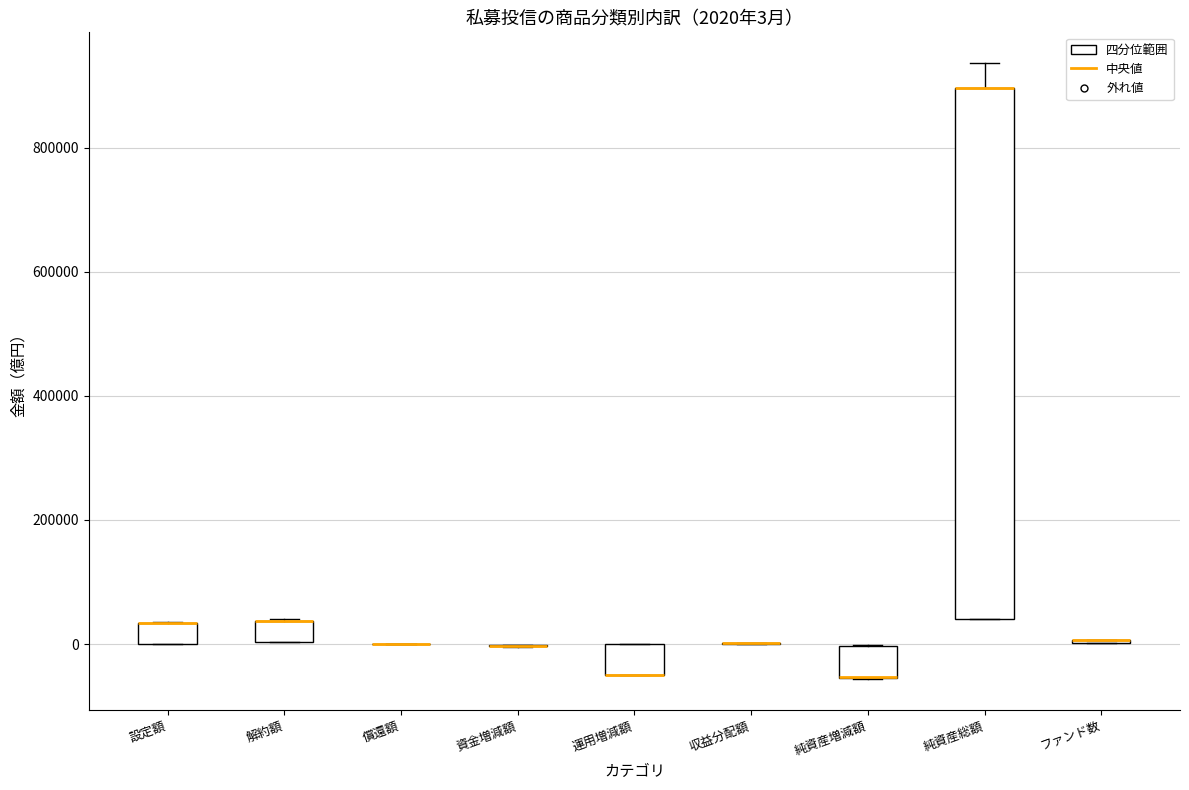

Which box is the tallest, from its lower edge to its upper edge?

純資産総額